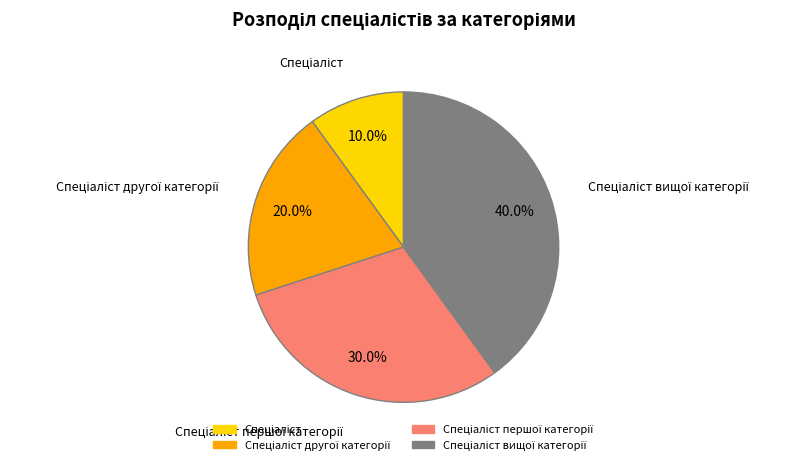

Is there any slice that represents more than half of the pie?

No